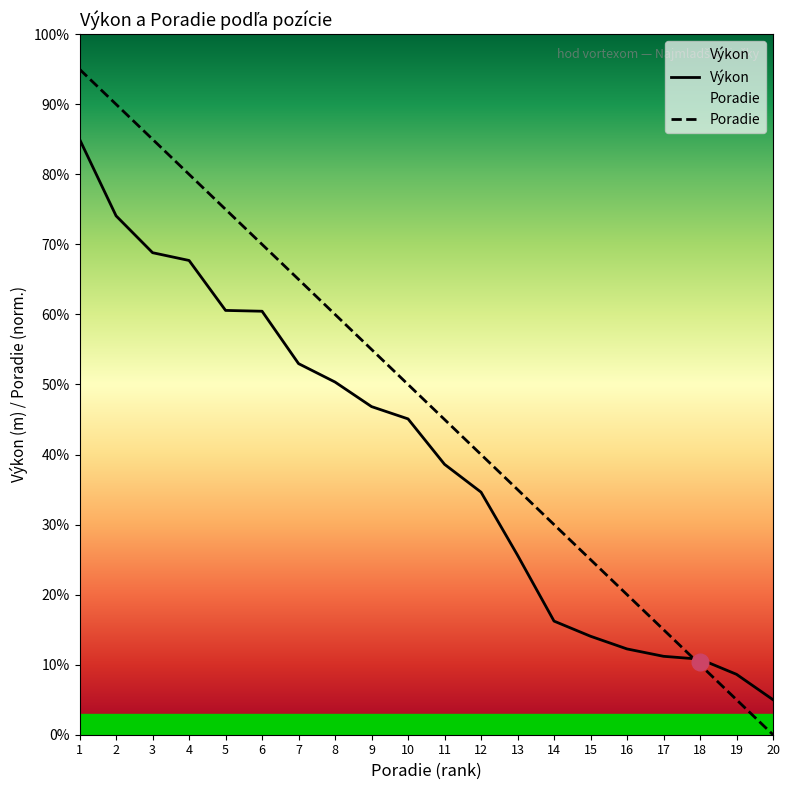

The Výkon series shows 34.6 at 12. True or false?

True